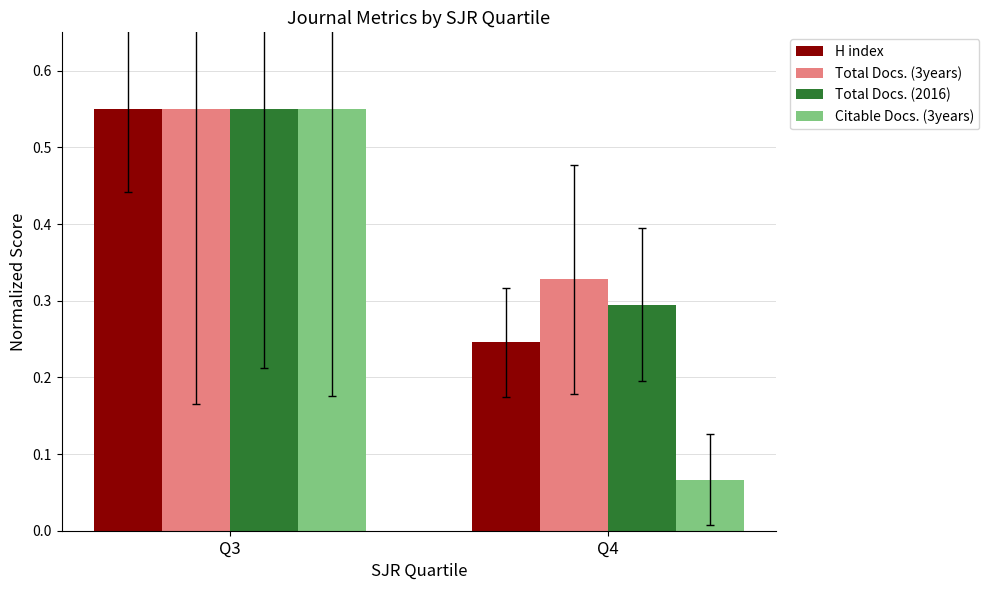

Between Q3 and Q4, which series saw the biggest shift?

Citable Docs. (3years)